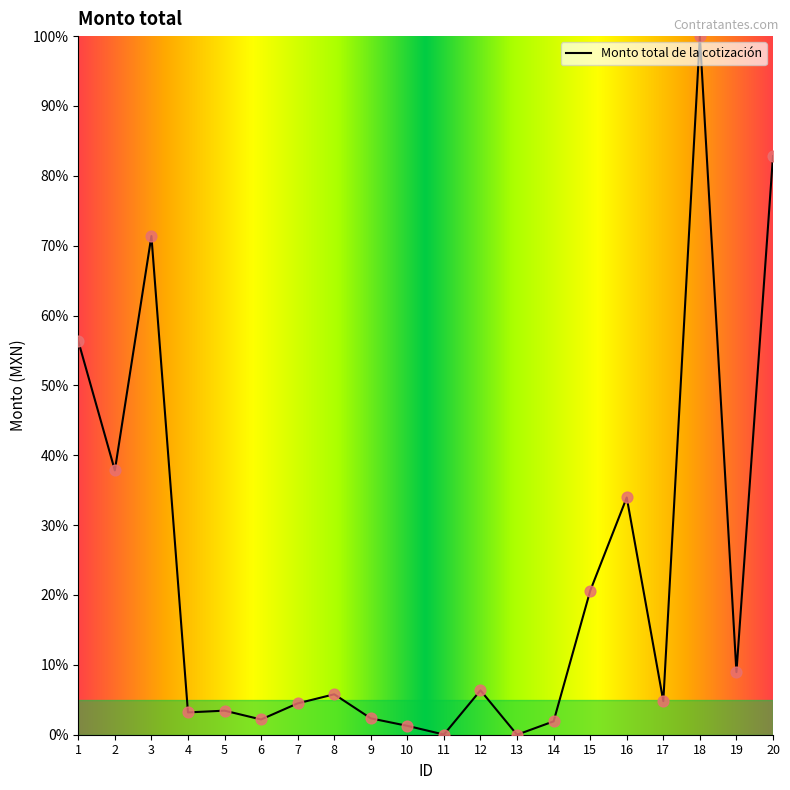

Between 12 and 11, which is larger?

12